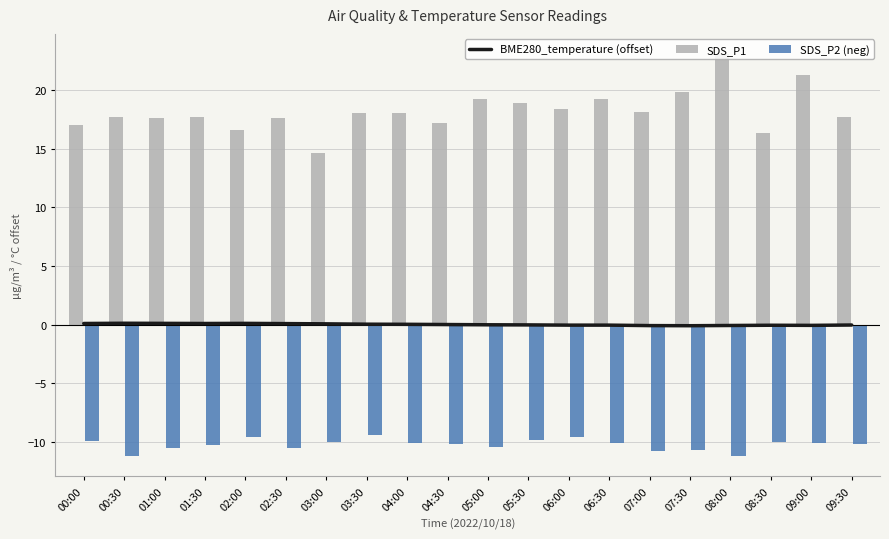

What are all the series names shown in the legend?

BME280_temperature (offset), SDS_P1, SDS_P2 (neg)